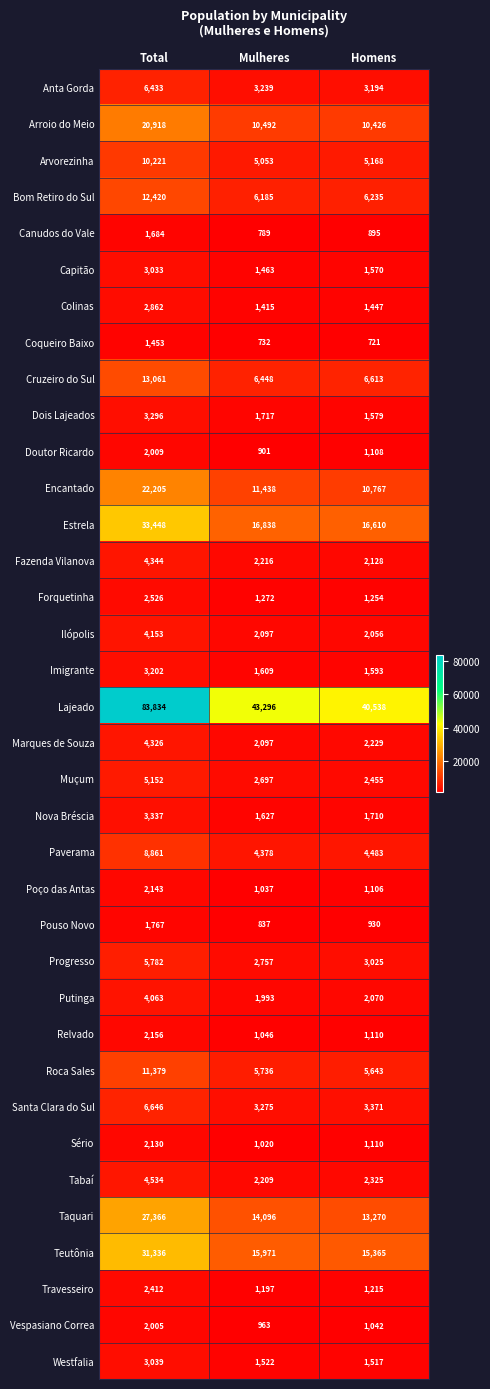

True or false: Arroio do Meio has a value of 10426 at Homens.

True